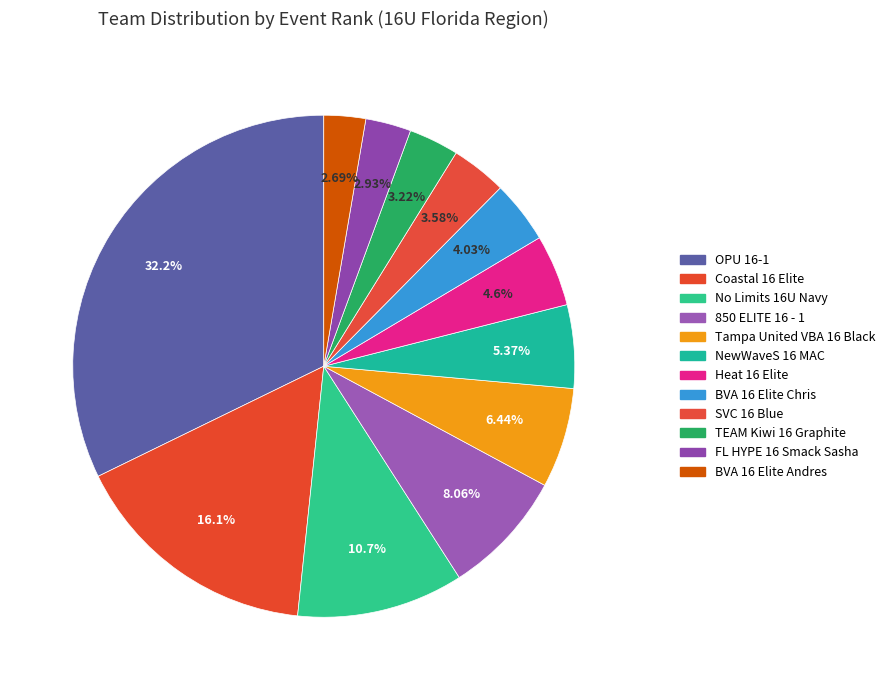

Is there any slice that represents more than half of the pie?

No